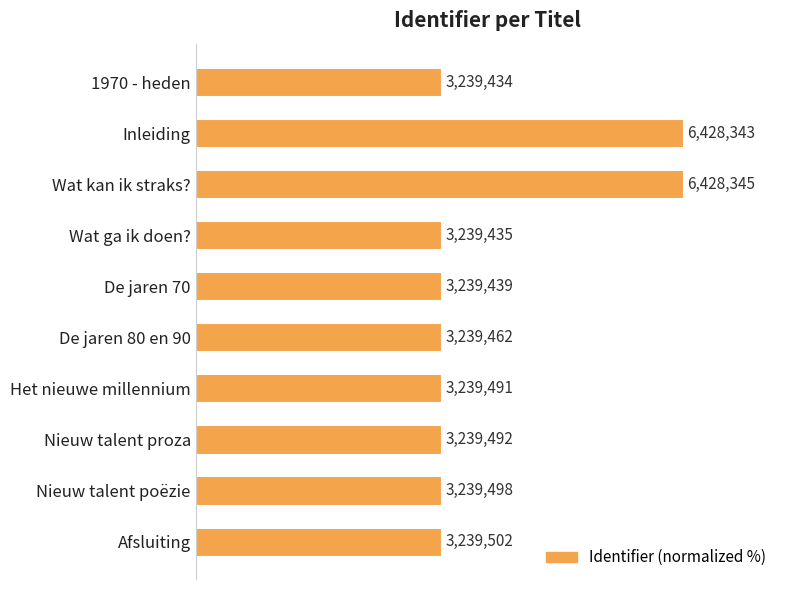

Does the chart contain any negative values?

No